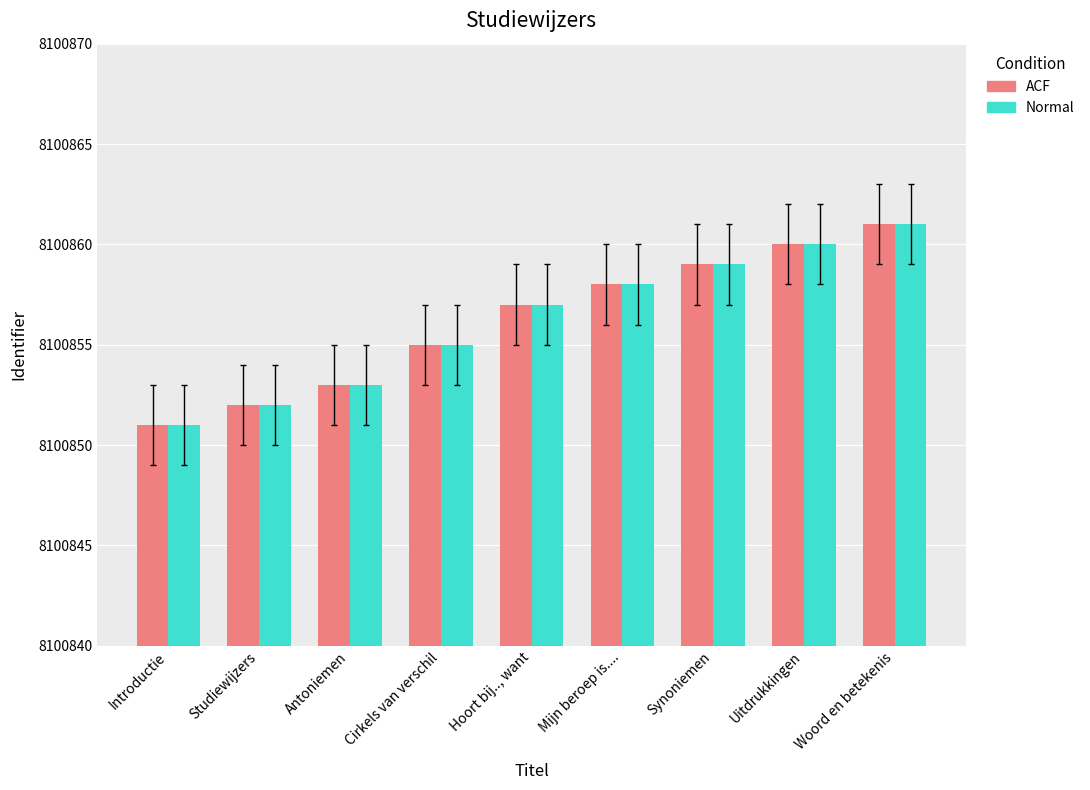

Reading left to right, extract all data points from this chart.

ACF: 8100851	8100852	8100853	8100855	8100857	8100858	8100859	8100860	8100861
Normal: 8100851	8100852	8100853	8100855	8100857	8100858	8100859	8100860	8100861